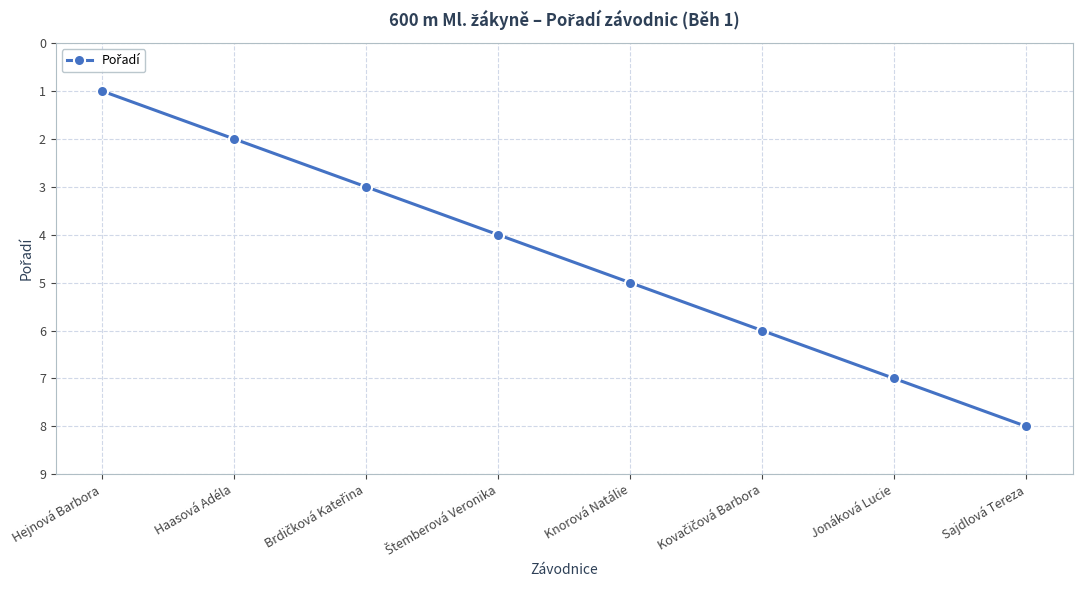

What position from the right is Sajdlová Tereza?

1